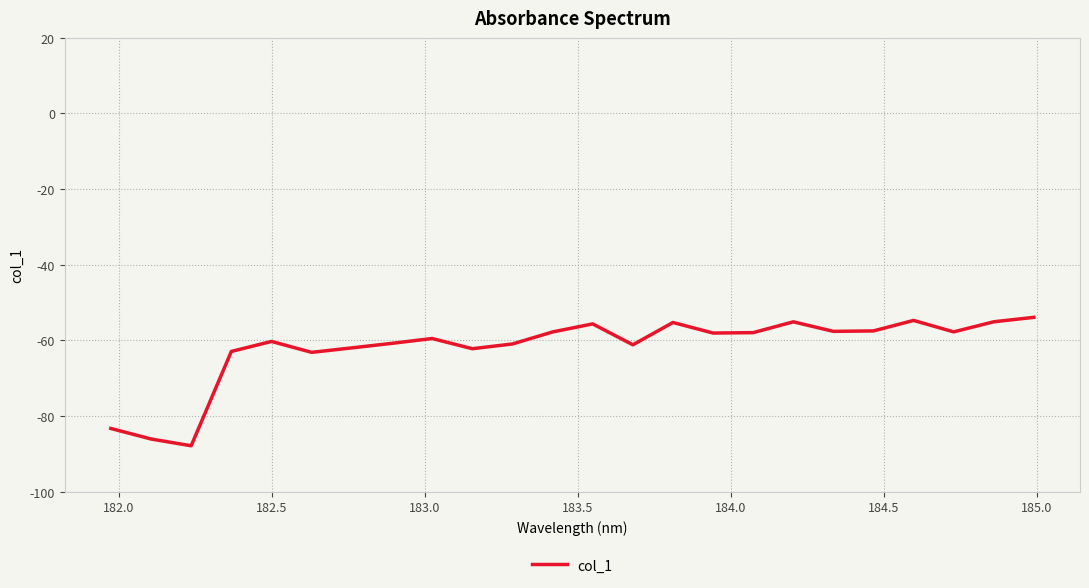

What is the smallest value displayed?

-87.9